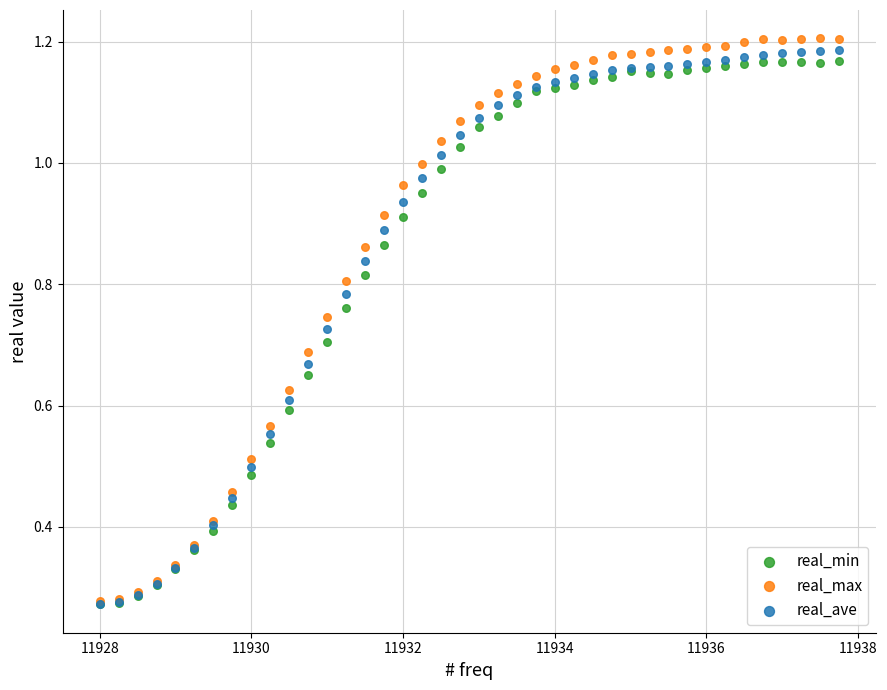

Which series reaches the maximum Y coordinate?

real_max